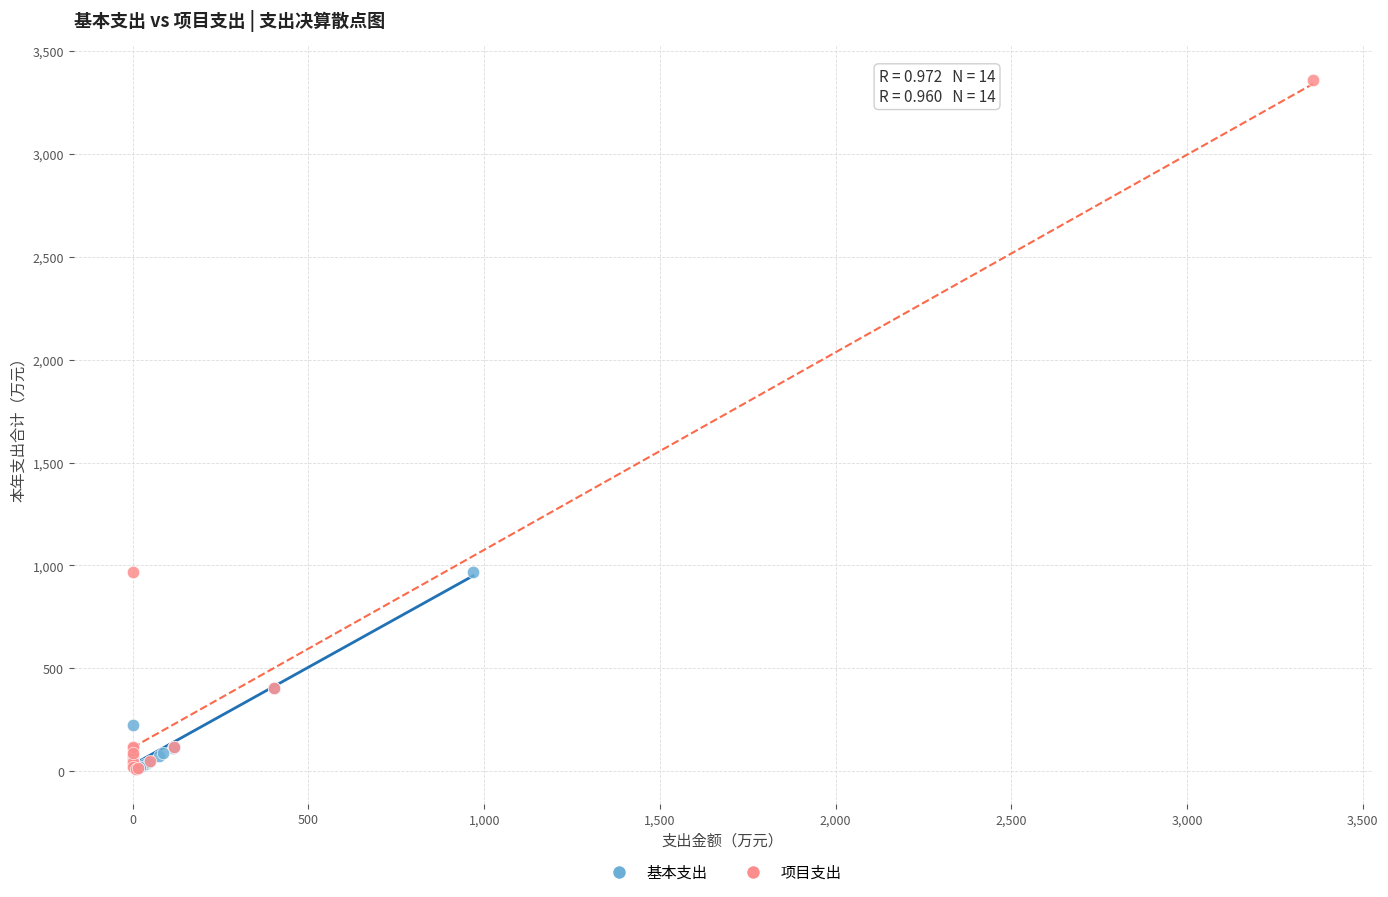

Which series has the largest Y range (max minus min)?

项目支出